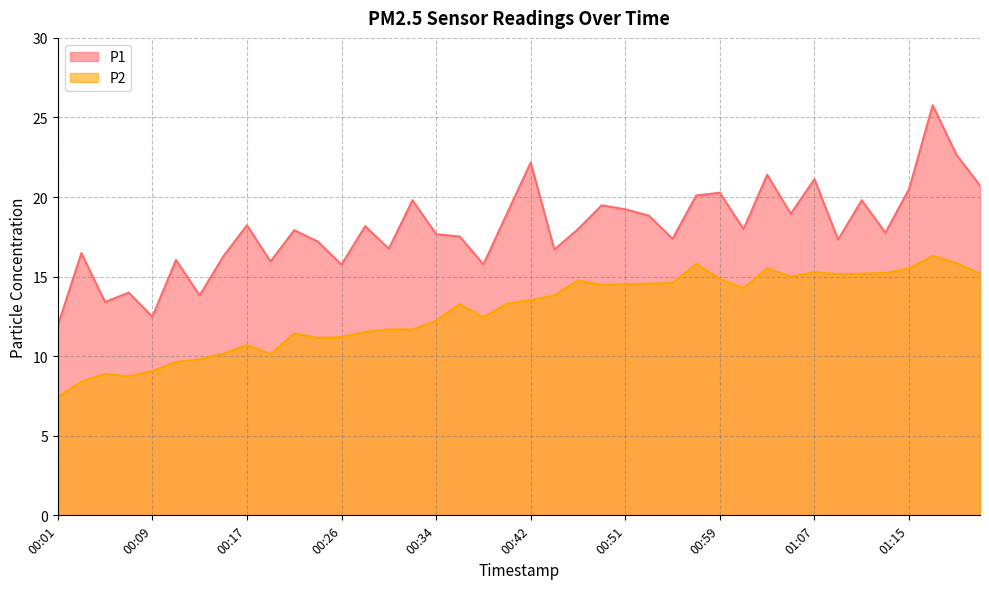

True or false: P2 and P1 cross at least once.

False